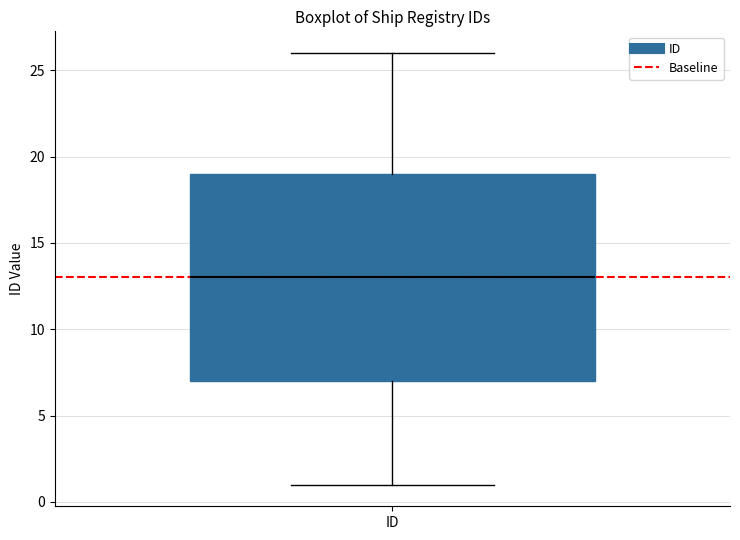

Transcribe this box plot: give where the median line is, the range the box spans, and where the two whiskers end, as read against the y-axis. The values are not printed on the chart, so give them approximately, as read against the axis.

median 13, box 7 to 19, whiskers 1 to 26